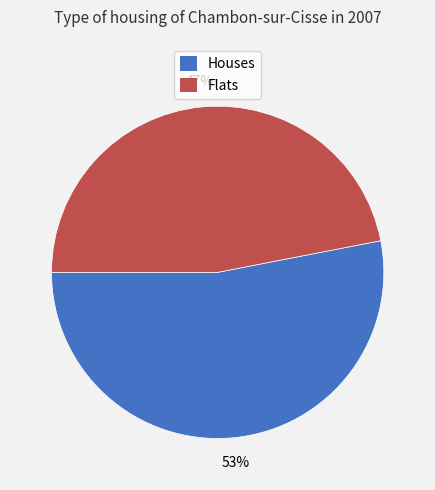

Approximately how many times larger is the value at Houses compared to Flats?

1.1